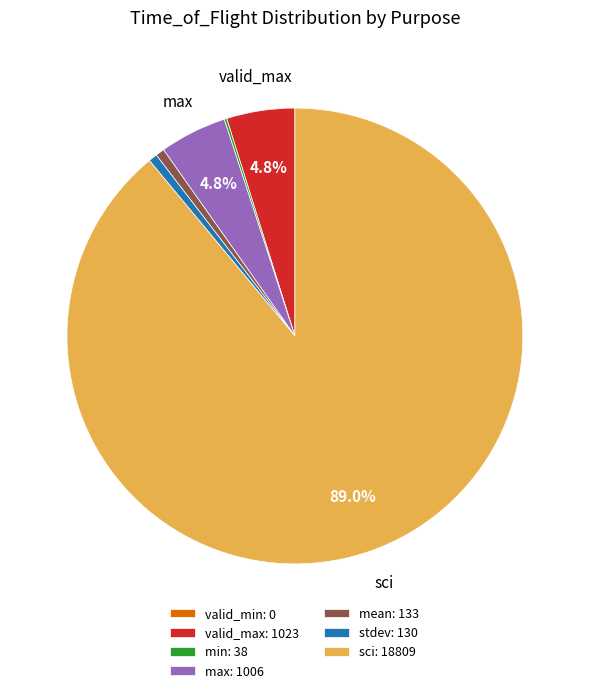

Is there any slice that represents more than half of the pie?

Yes